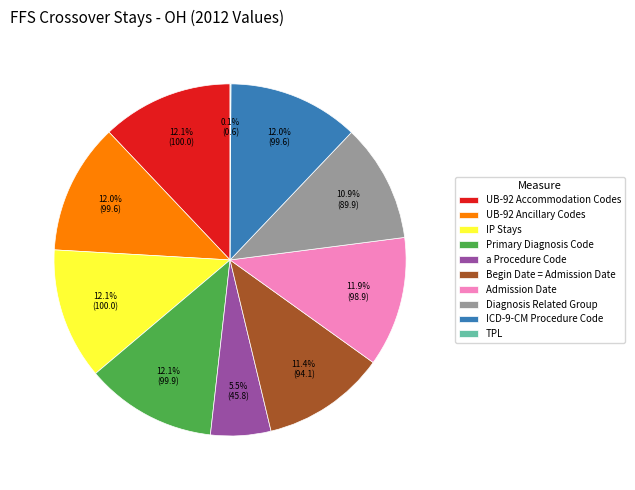

Which has a higher value, a Procedure Code or Primary Diagnosis Code?

Primary Diagnosis Code